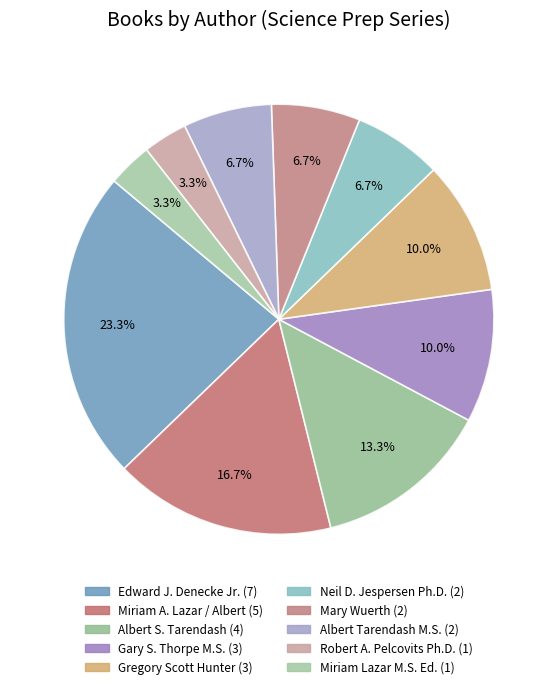

The Miriam Lazar M.S. Ed. slice represents 1% of the pie. True or false?

False